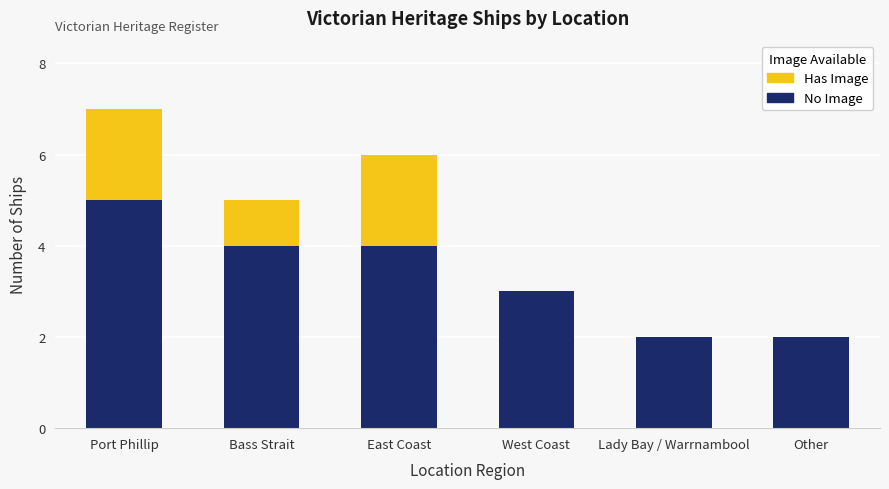

At which category is the sum across all series the highest?

Port Phillip